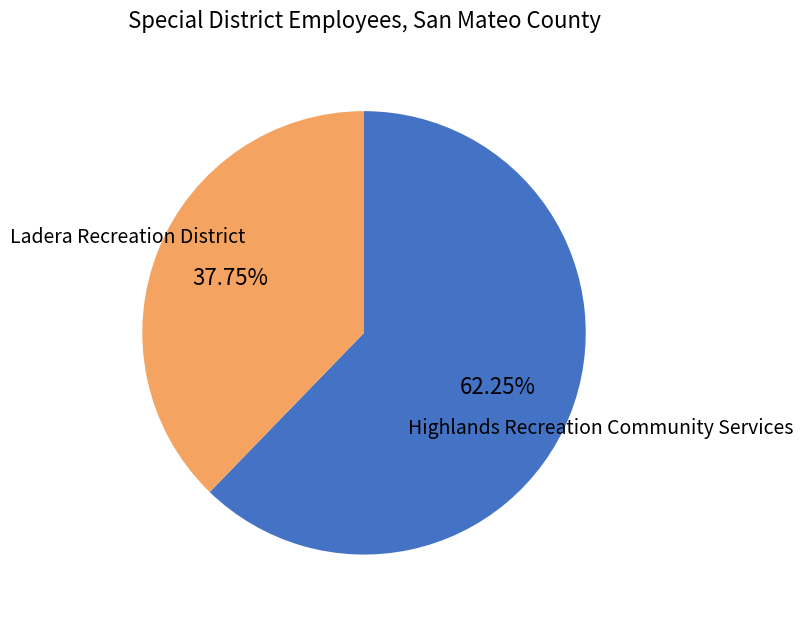

Does any single category account for the majority?

Yes